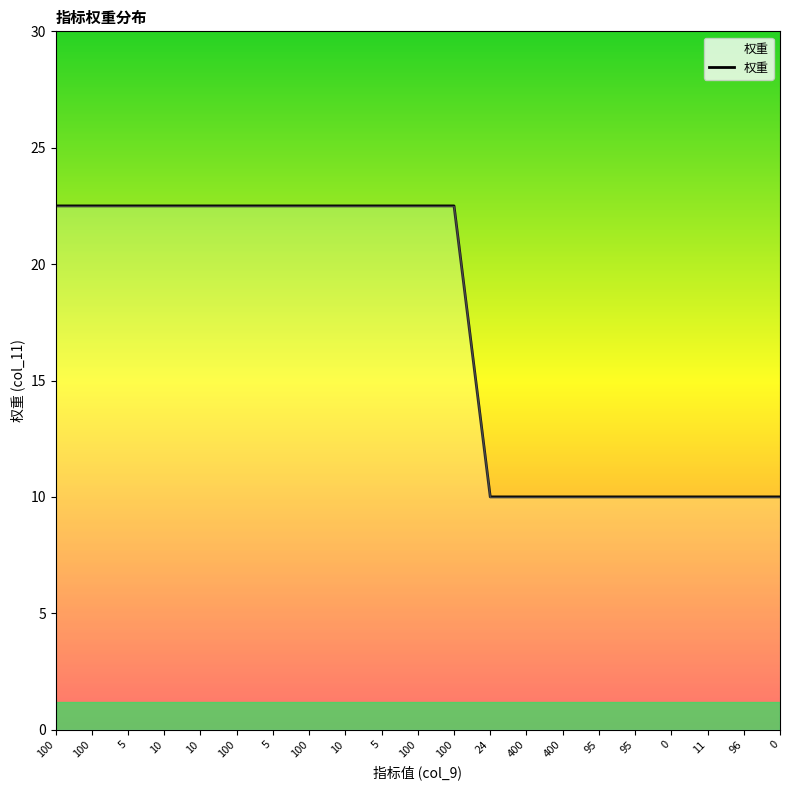

What is the minimum value shown in the chart?

10.0